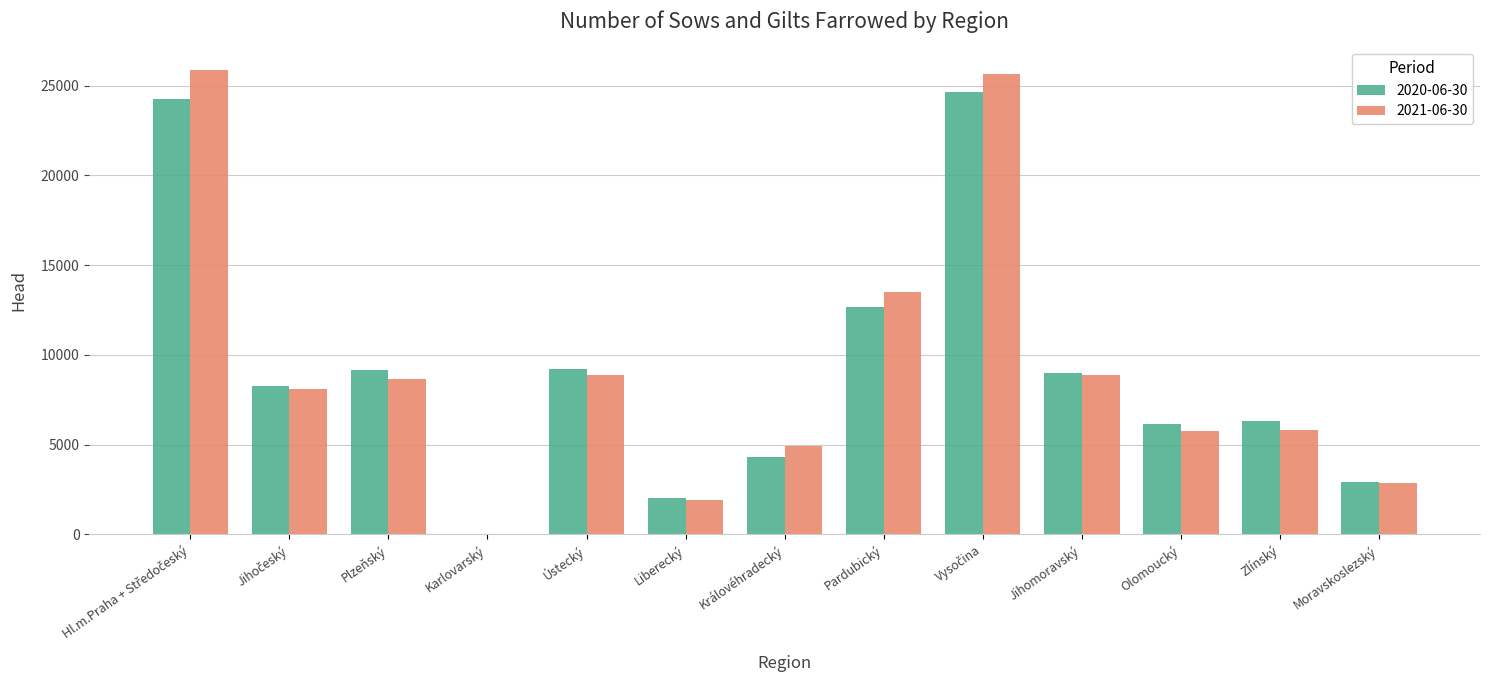

The 2020-06-30 series shows 3038 at Liberecký. True or false?

False